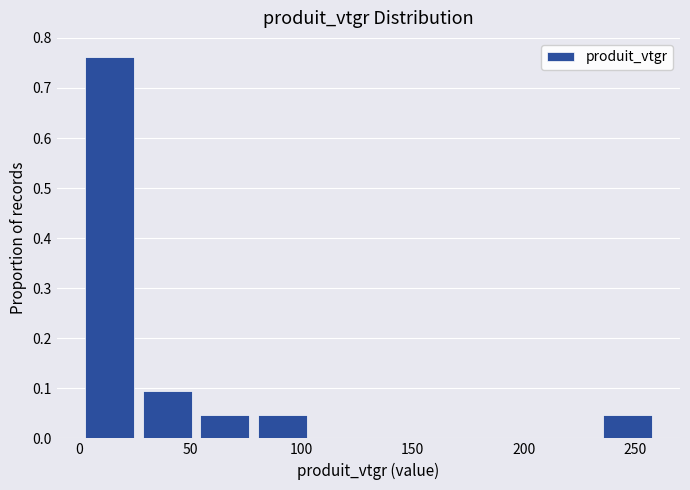

Which range on the x-axis has the tallest bar?

0 to 25